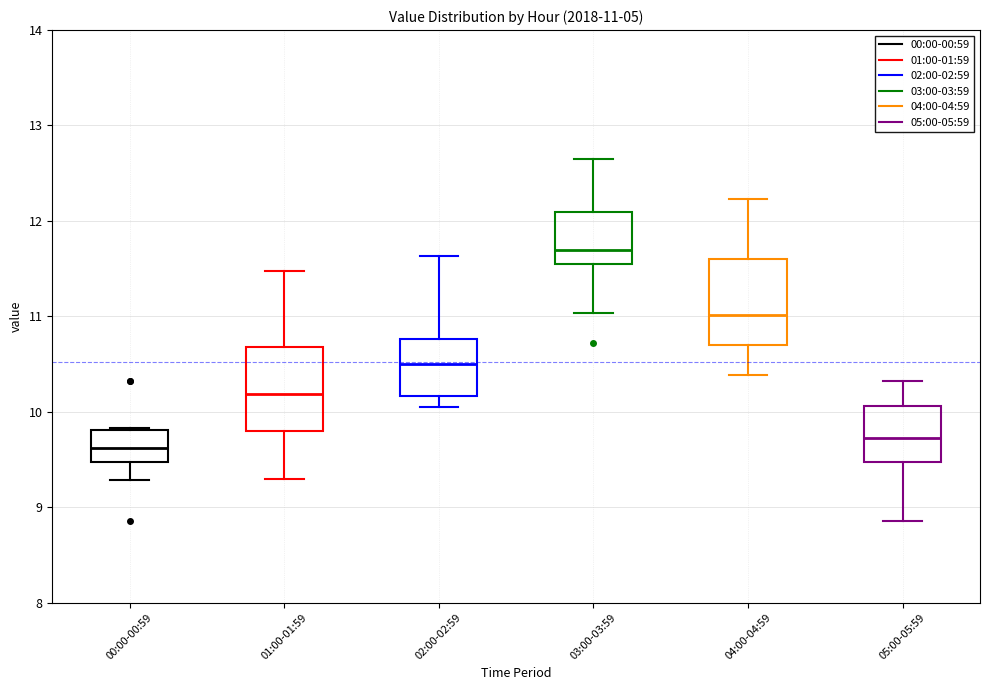

Which box has the lowest median line?

00:00-00:59